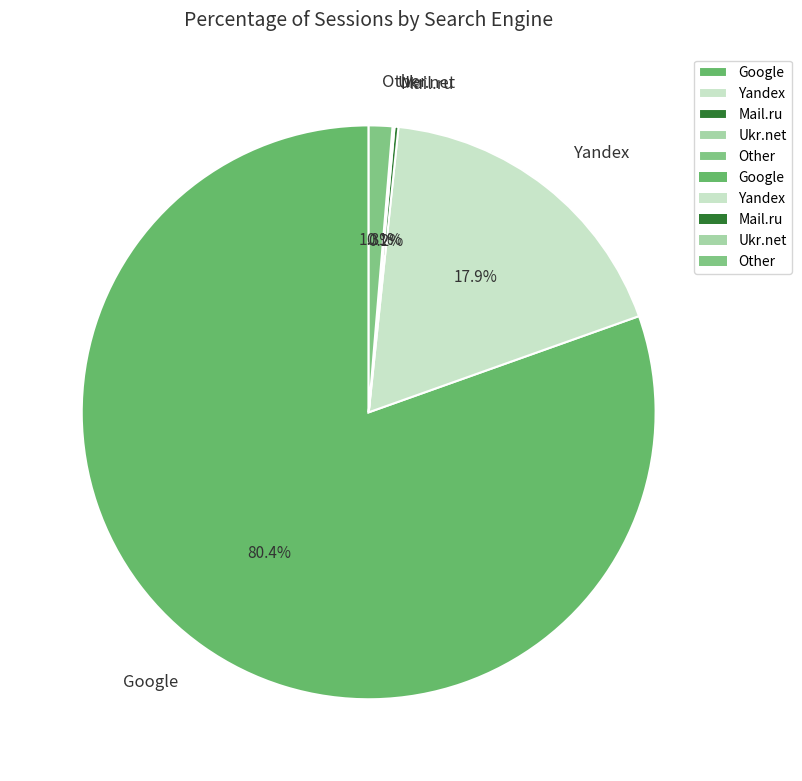

What percentage is the Google slice, to the nearest percent?

80%